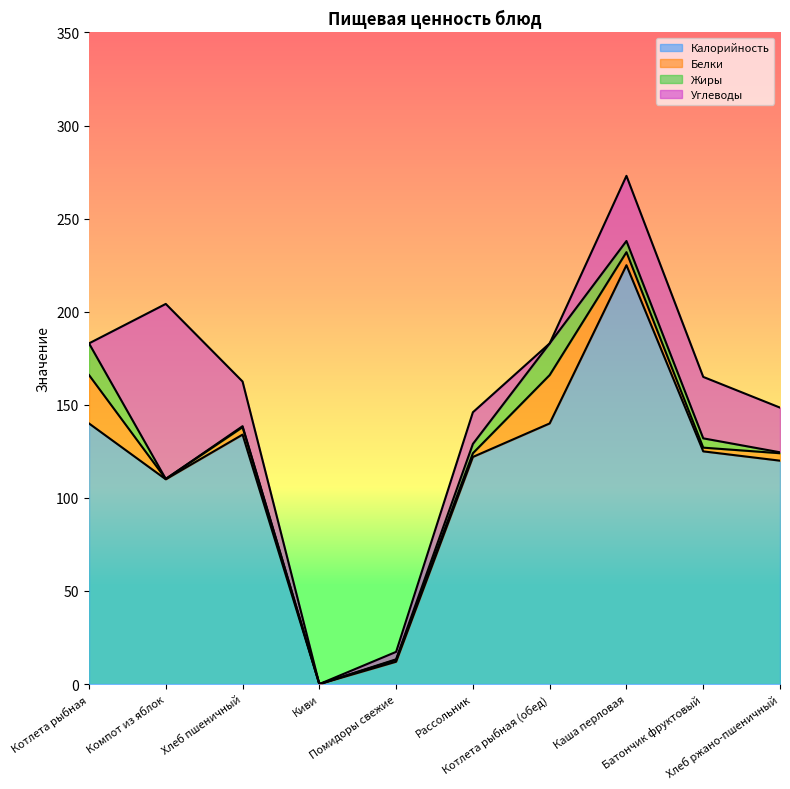

How many lines are shown in the chart?

4